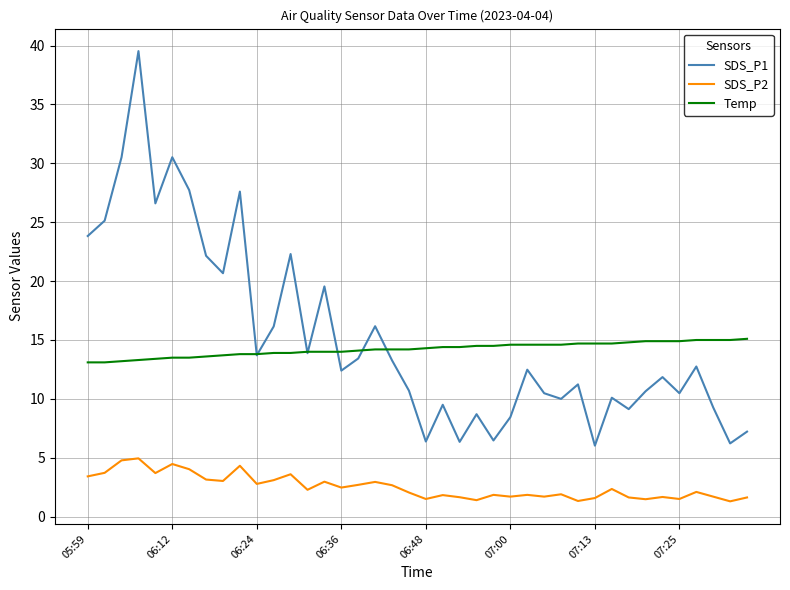

True or false: SDS_P1 and SDS_P2 cross at least once.

False